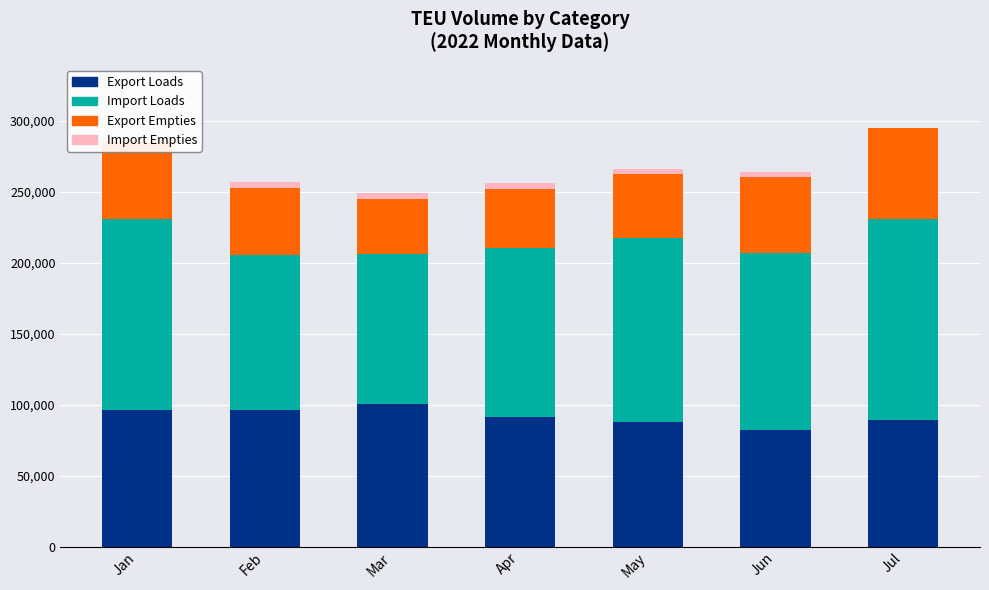

Are the bars grouped side by side (vs. stacked)?

No